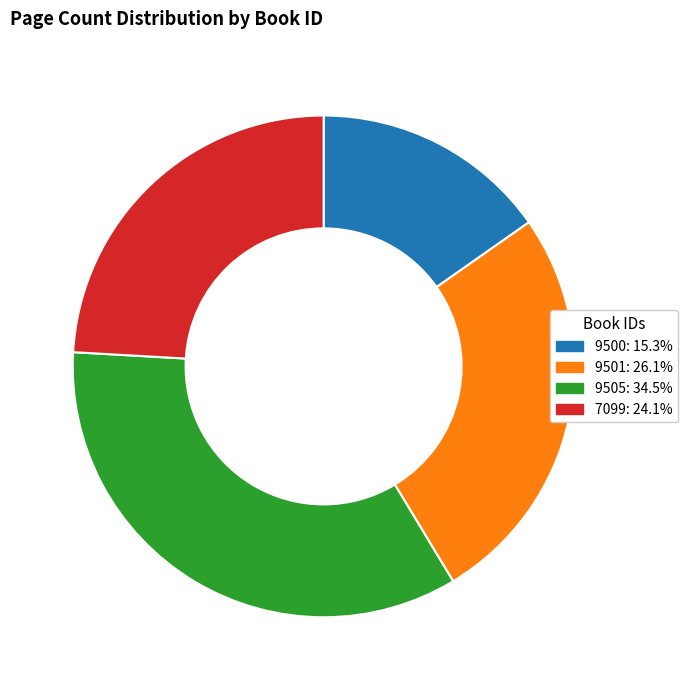

Is there any slice that represents more than half of the pie?

No